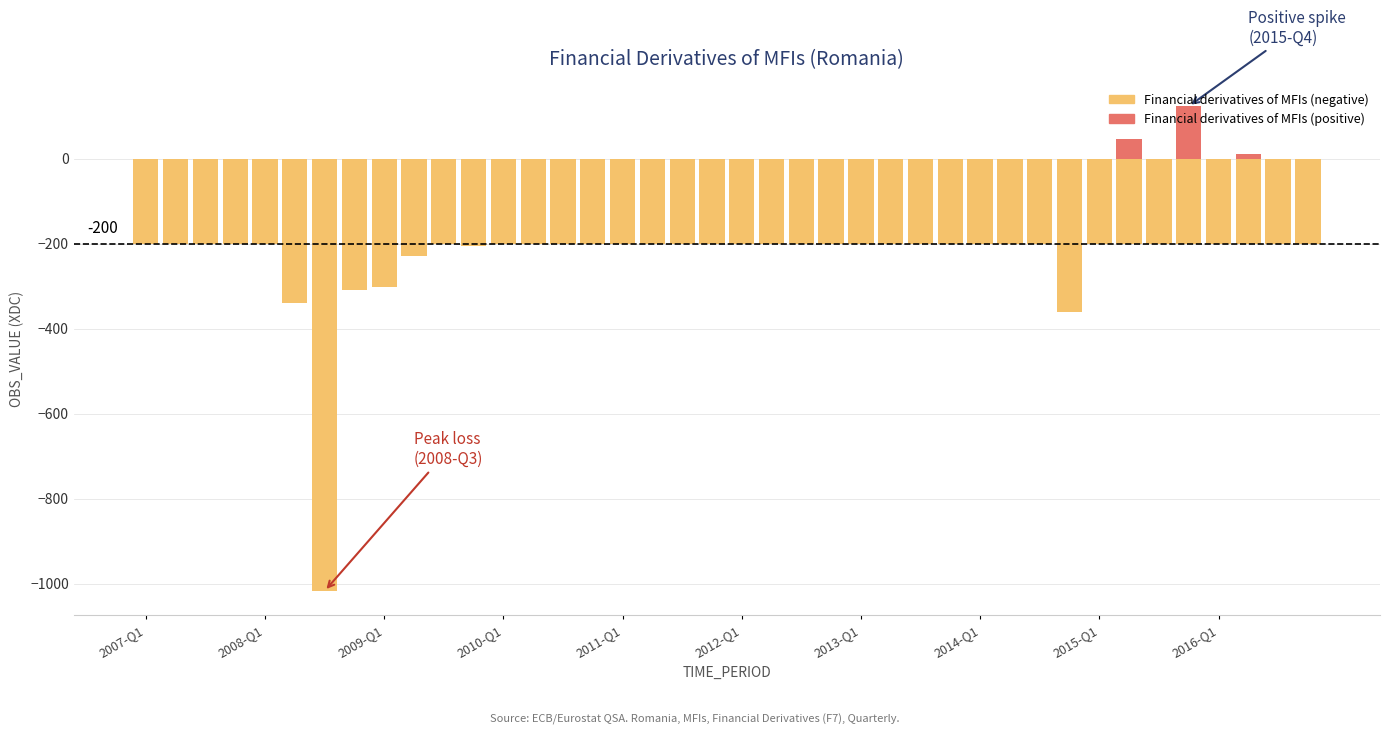

What is the difference between the maximum and minimum values in the Financial derivatives of MFIs (negative) series?

1017.9